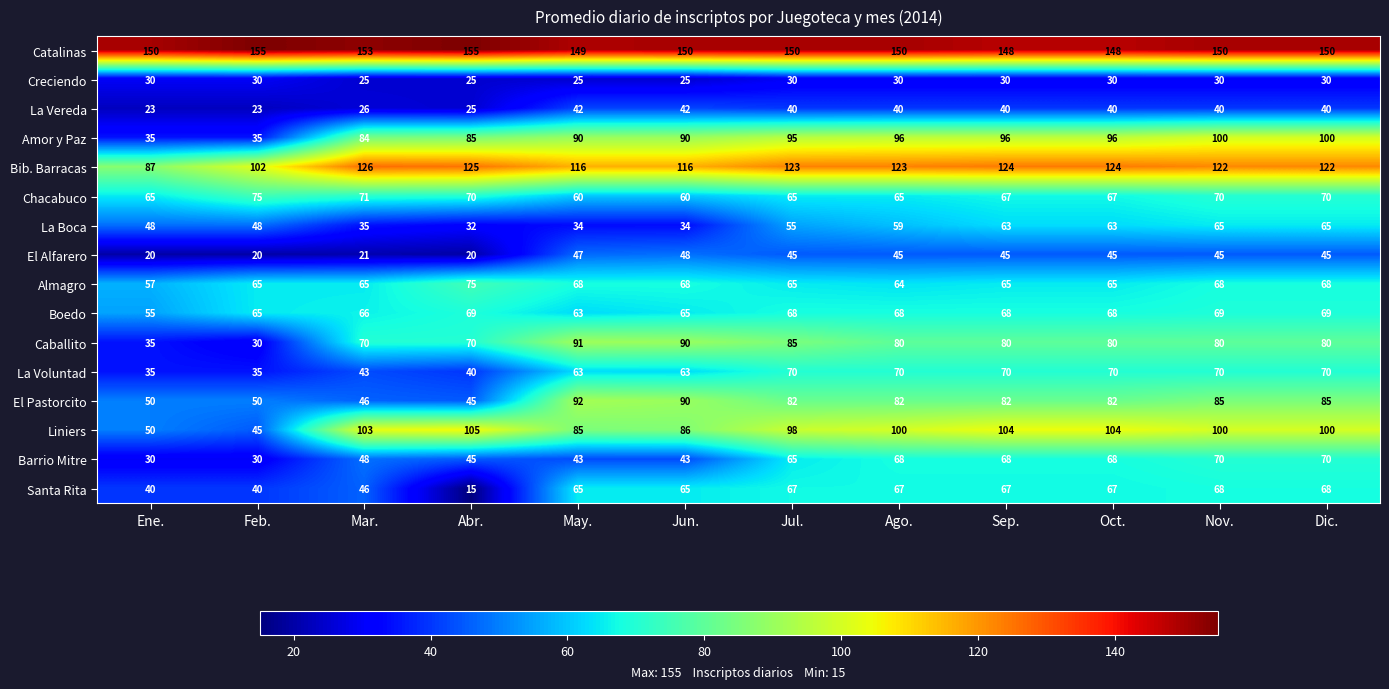

Where is La Vereda nearest to the value 32?

Mar.